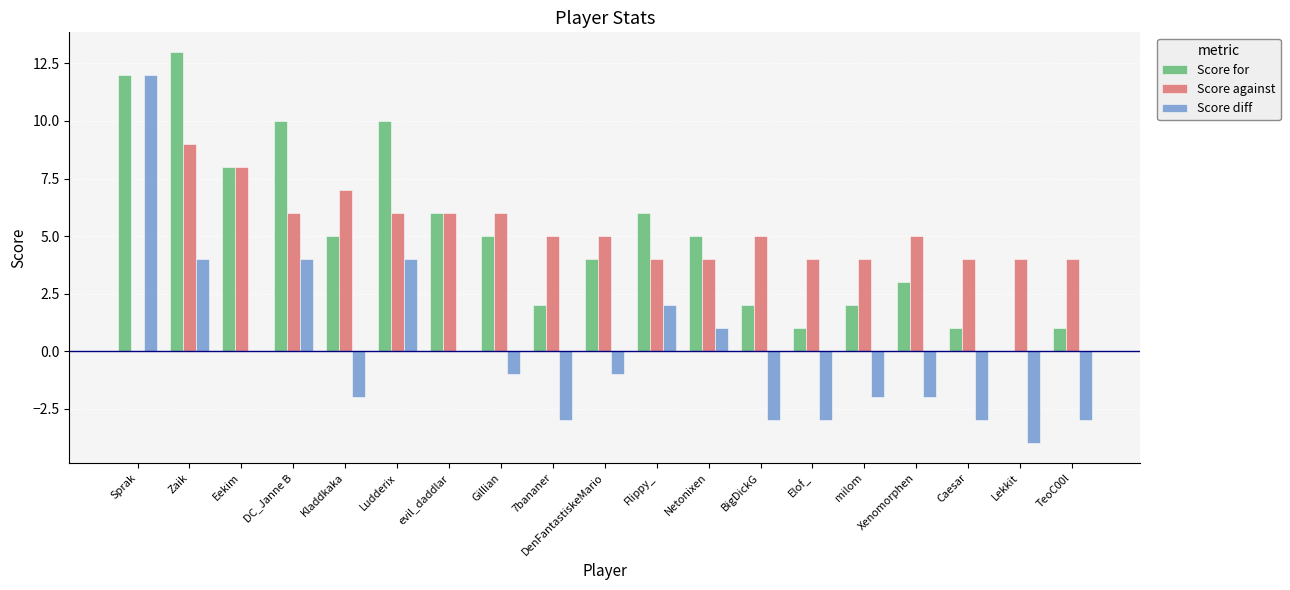

The value of Score against at BigDickG is 5. True or false?

True